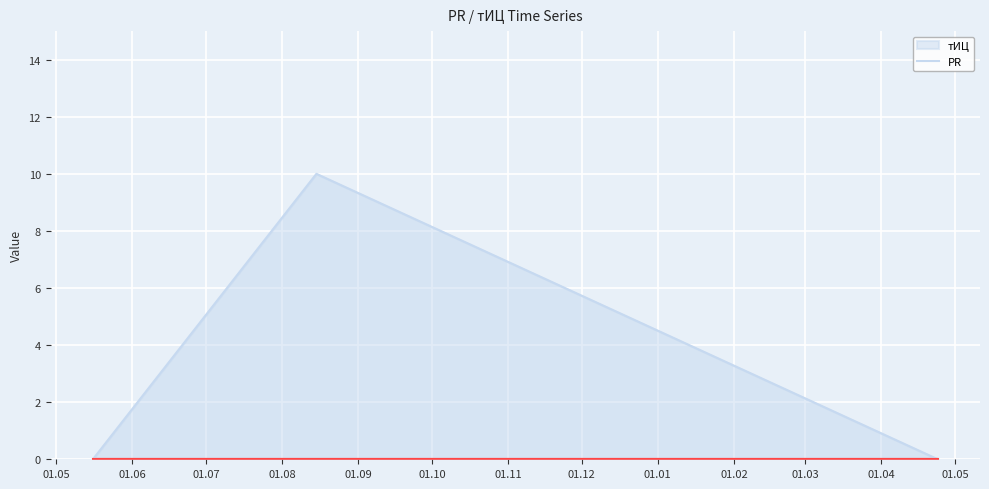

Reading left to right, what are all the values shown in this chart?

0	10	0